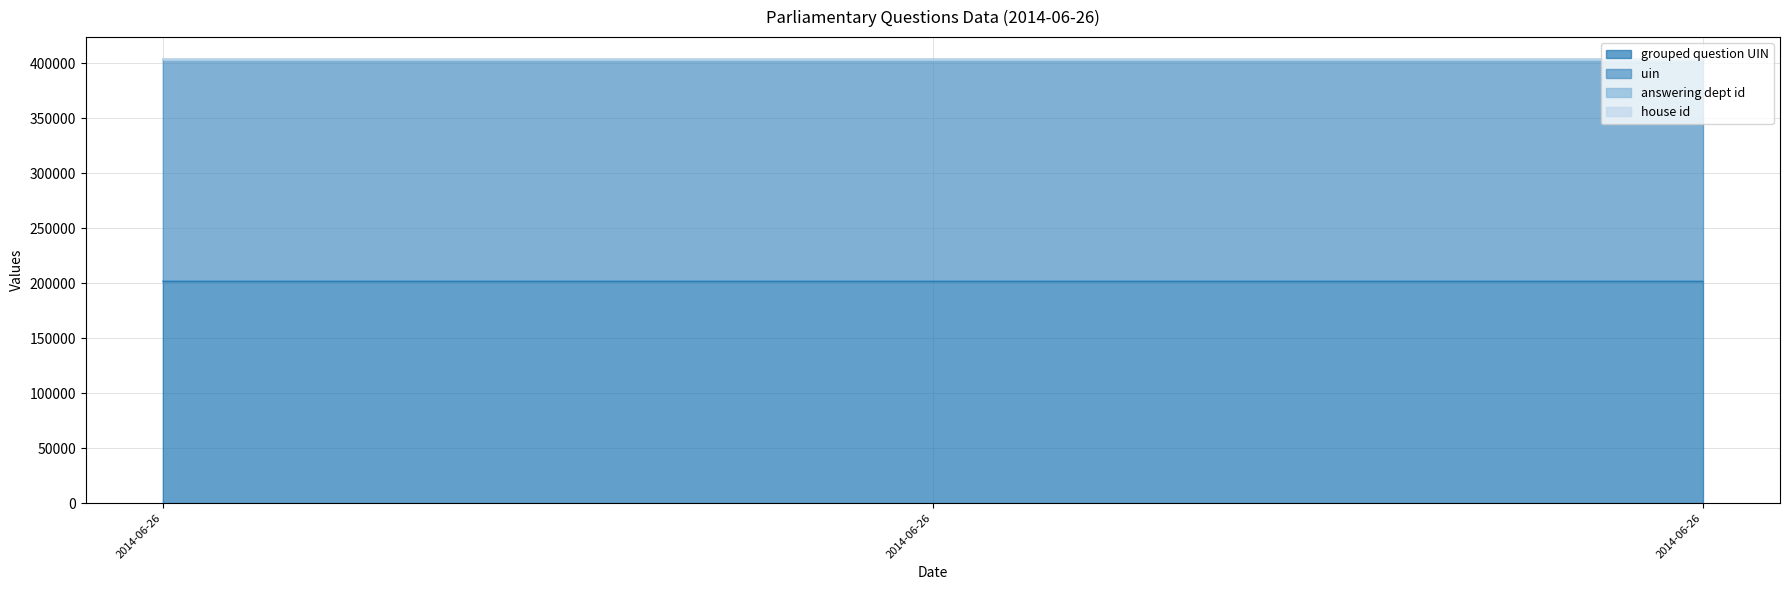

What is the difference between the highest and lowest values at 2014-06-26?

201797